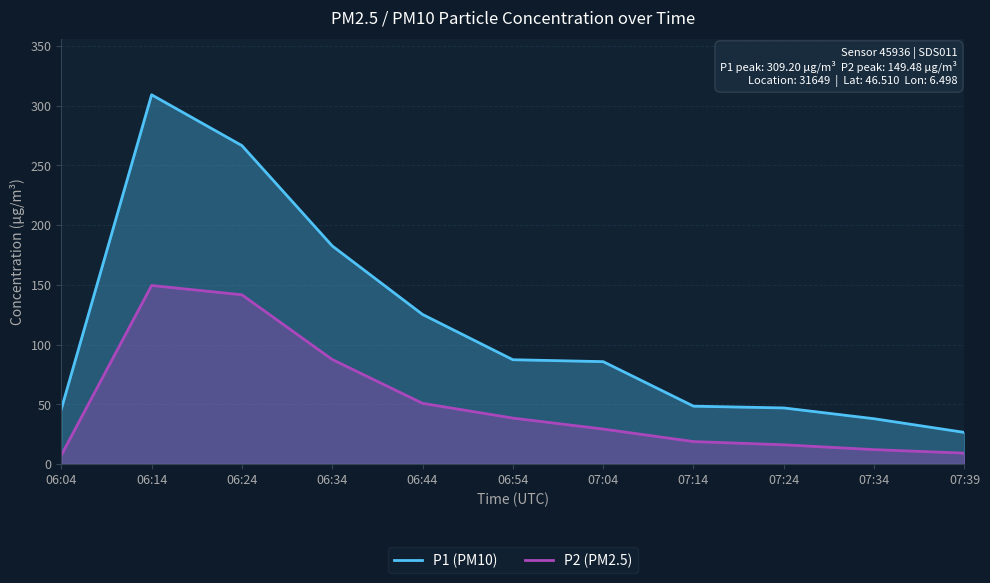

Reading left to right, list all the values displayed in this chart.

P1 (PM10): 06:04=45.9	06:14=309.2	06:24=266.6	06:34=182.6	06:44=125.2	06:54=87.3	07:04=85.7	07:14=48.4	07:24=46.9	07:34=37.9	07:39=26.4
P2 (PM2.5): 06:04=7.3	06:14=149.5	06:24=141.7	06:34=87.5	06:44=50.8	06:54=38.4	07:04=29.2	07:14=18.8	07:24=16.1	07:34=12.0	07:39=9.1